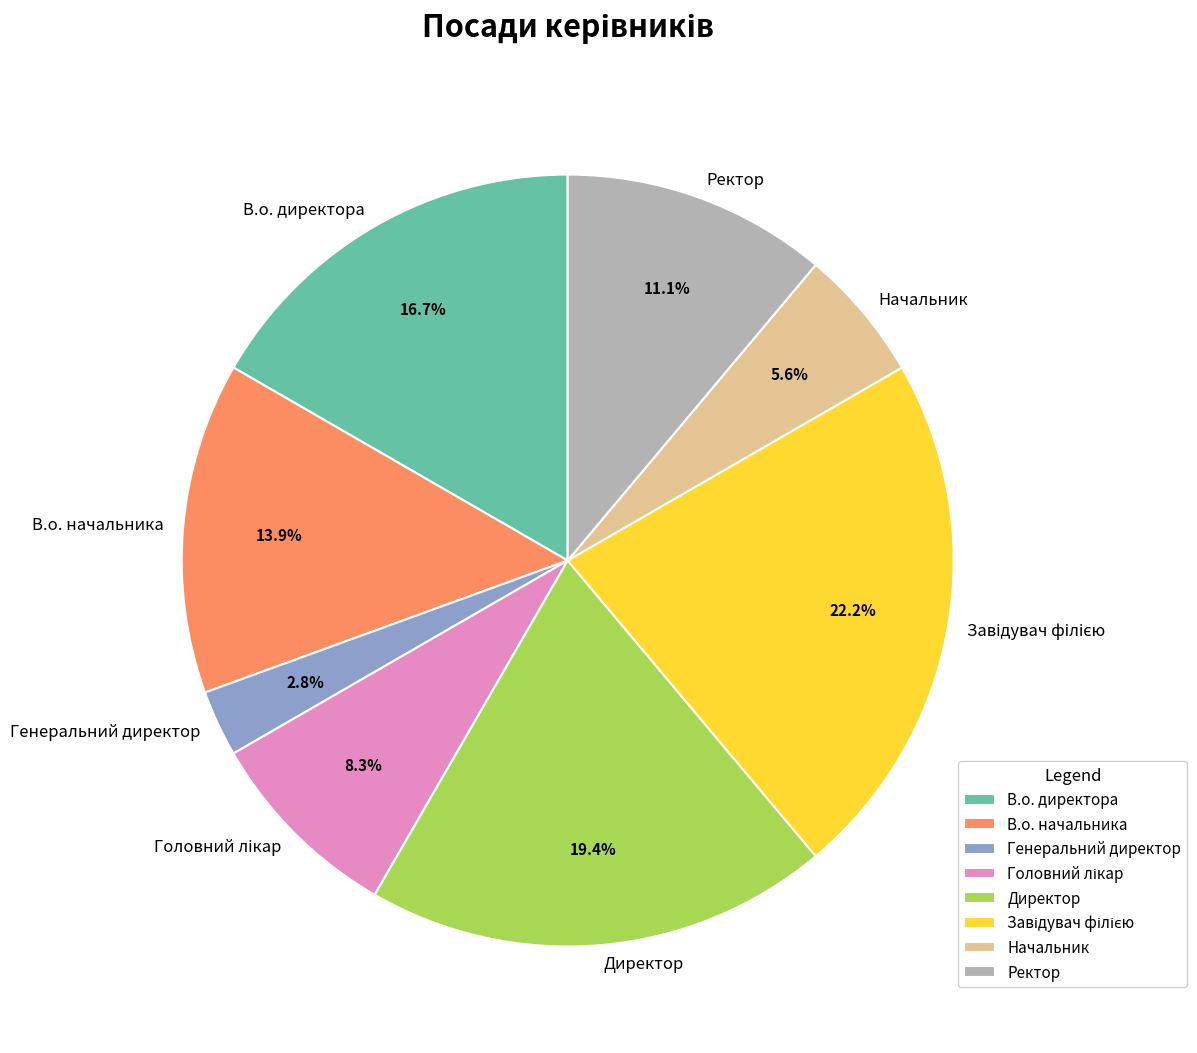

What is the ratio of the value at Начальник to the value at Генеральний директор?

2.0